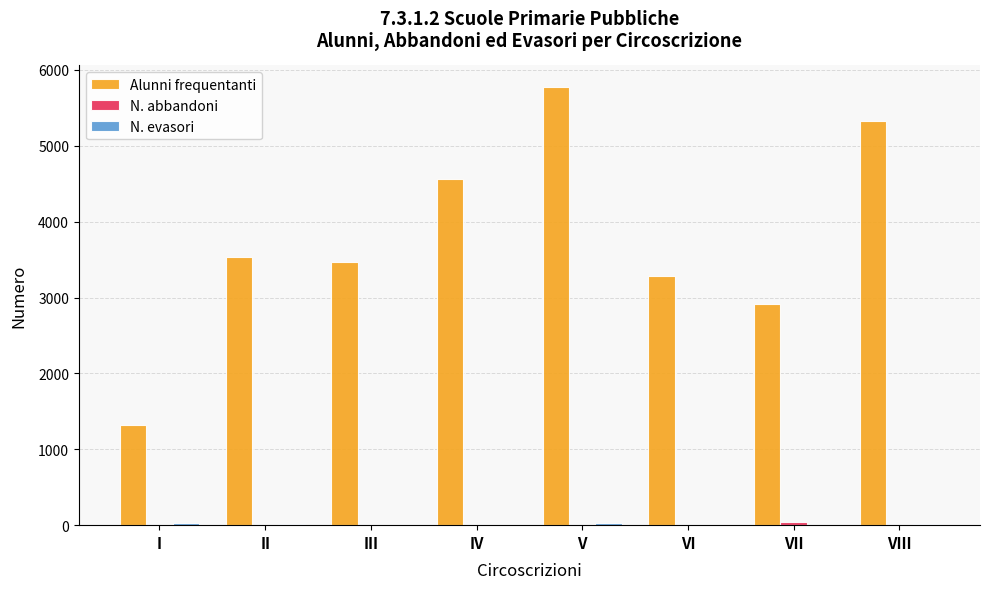

The Alunni frequentanti series shows 3530 at II. True or false?

True